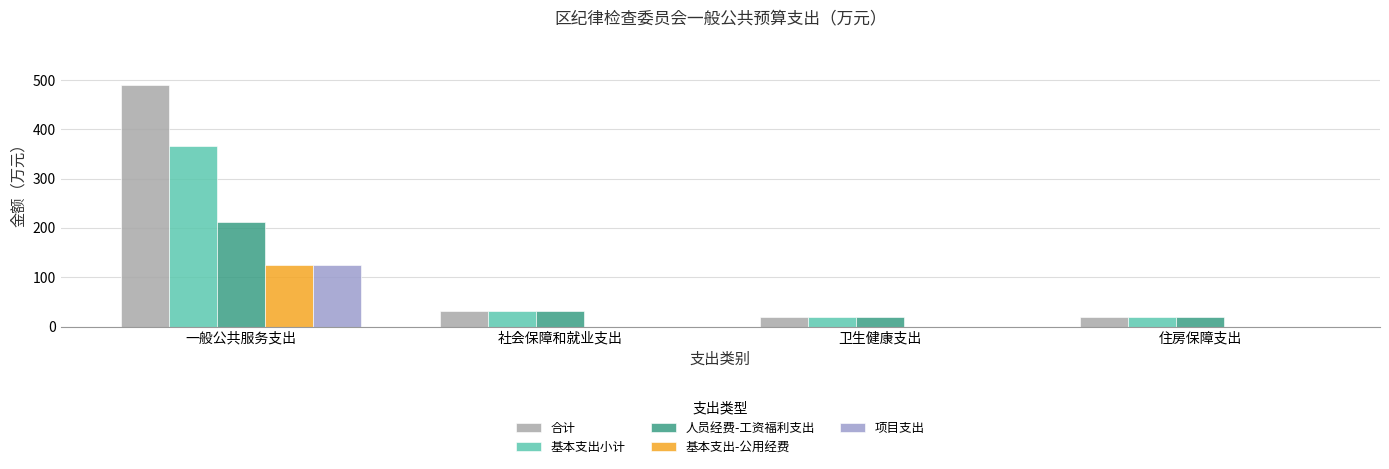

The 基本支出小计 series shows 563.1 at 一般公共服务支出. True or false?

False